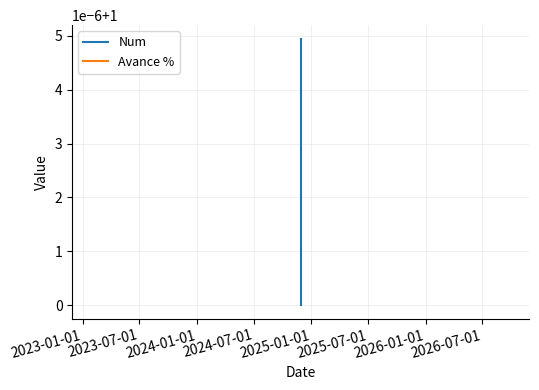

How many values in the Num series exceed 1?

1